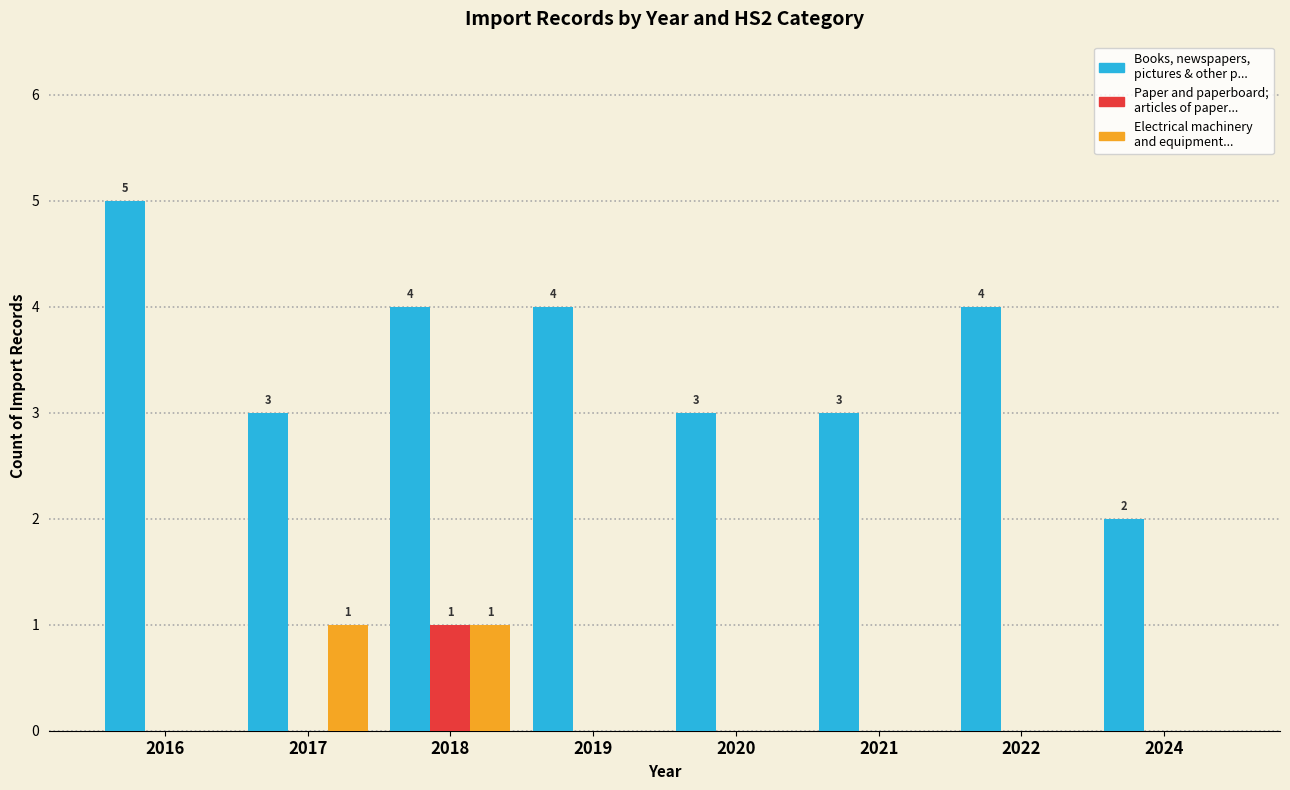

What is the total value across all series at 2017?

4